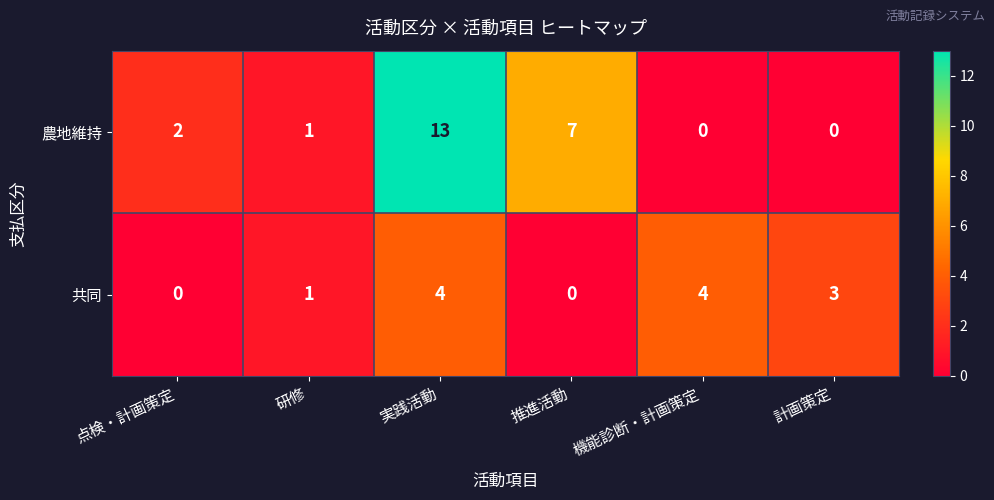

How many distinct data groups are displayed?

2